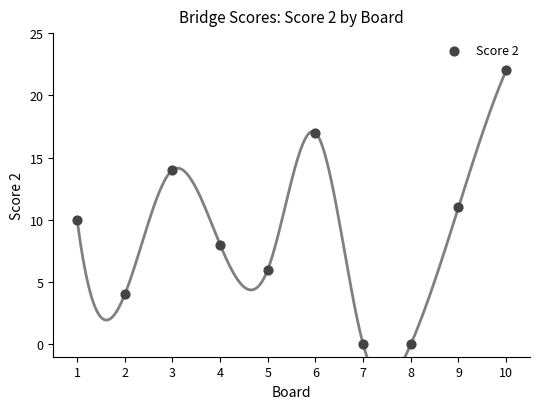

What is the range of Y values (max minus min)?

22